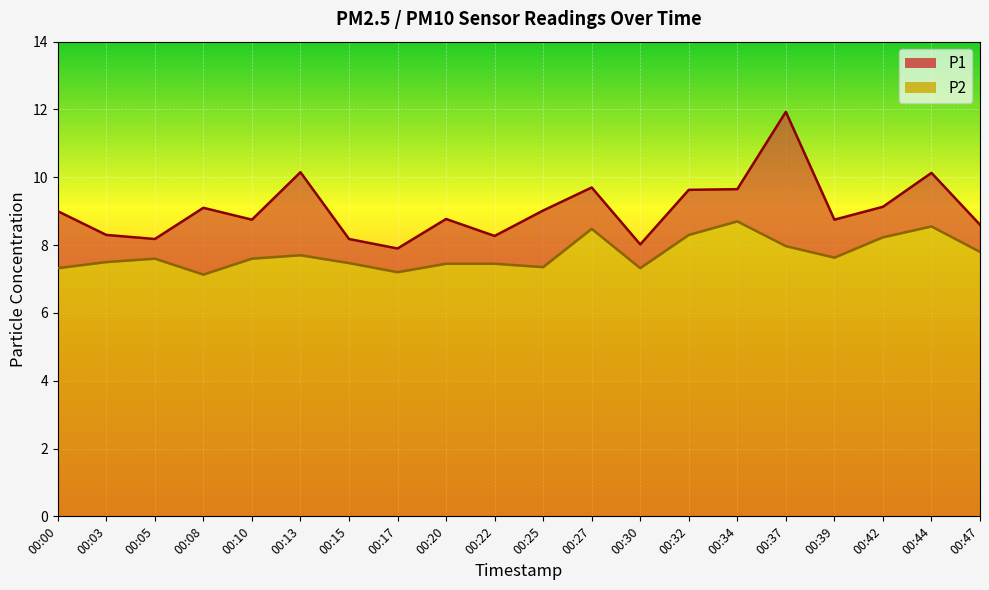

Which series has the largest range (max minus min)?

P1